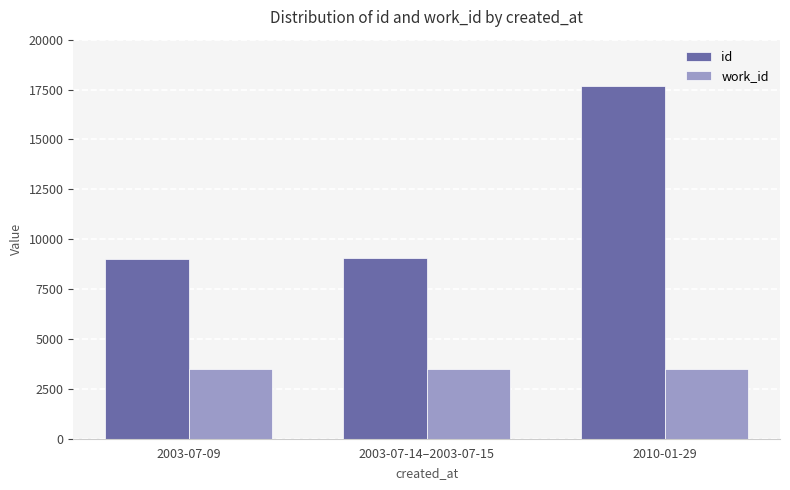

What is the smallest value displayed?

3512.0